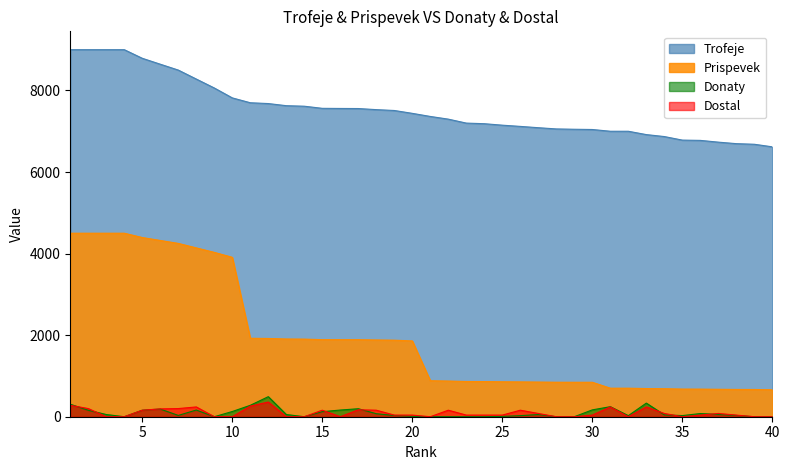

True or false: Trofeje and Dostal cross at least once.

False